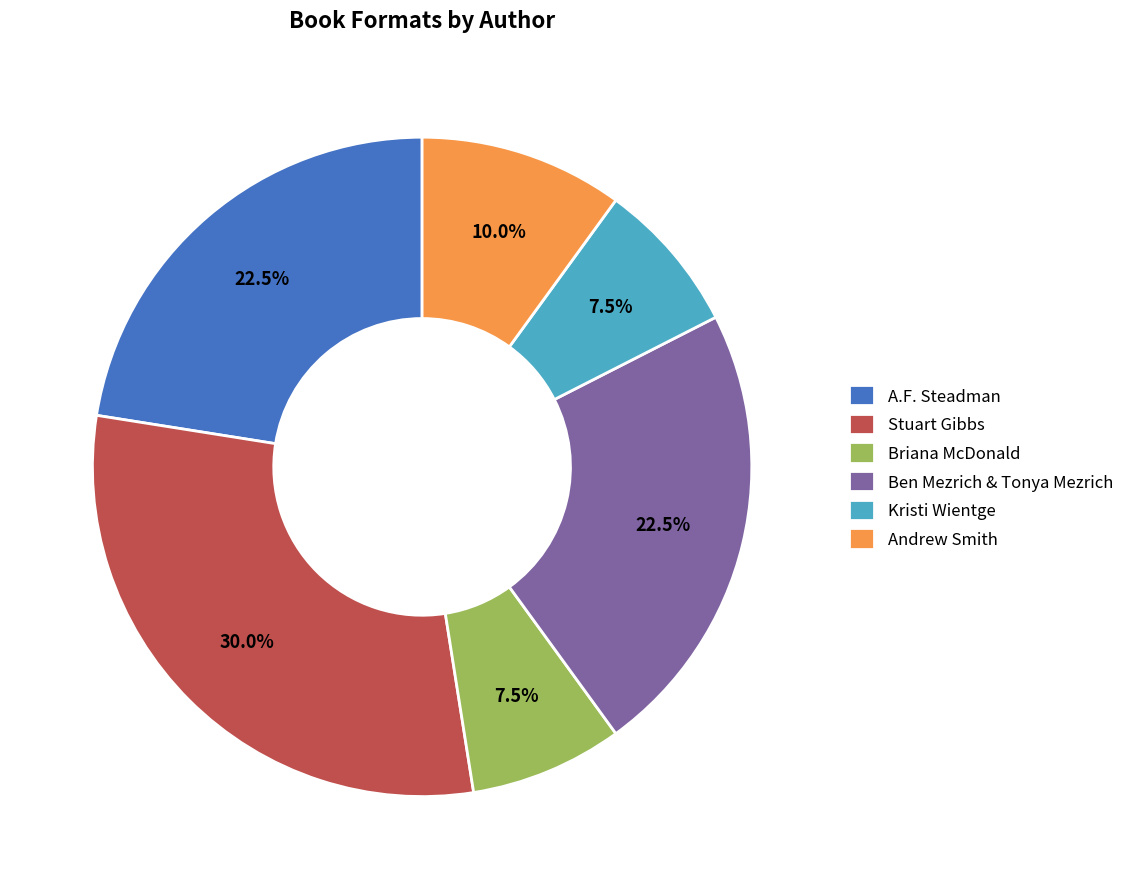

Is Stuart Gibbs the majority of the pie?

No